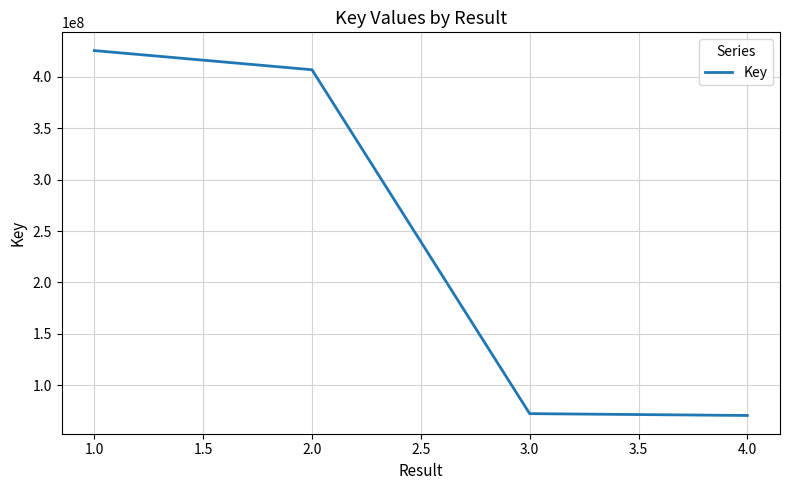

How many series are shown in this chart?

1